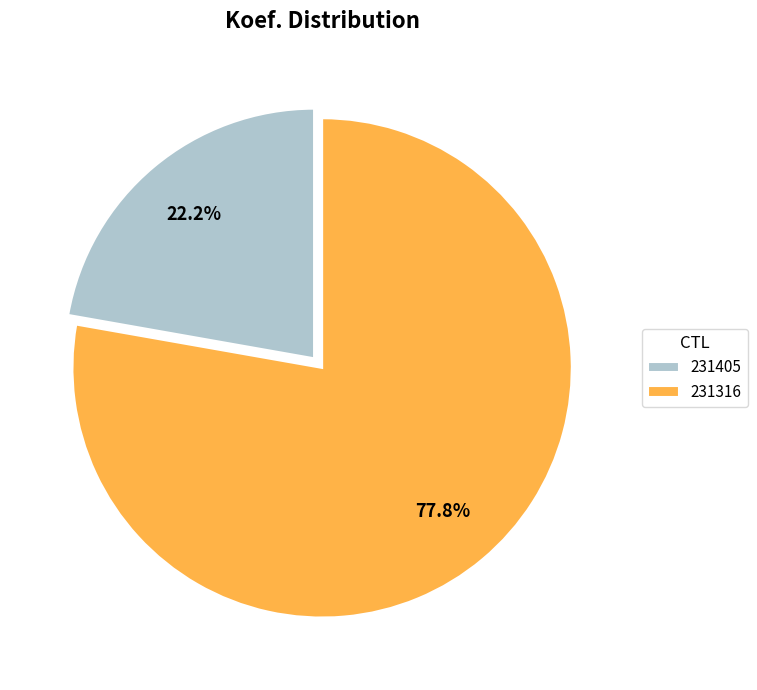

Count the number of slices in the pie.

2